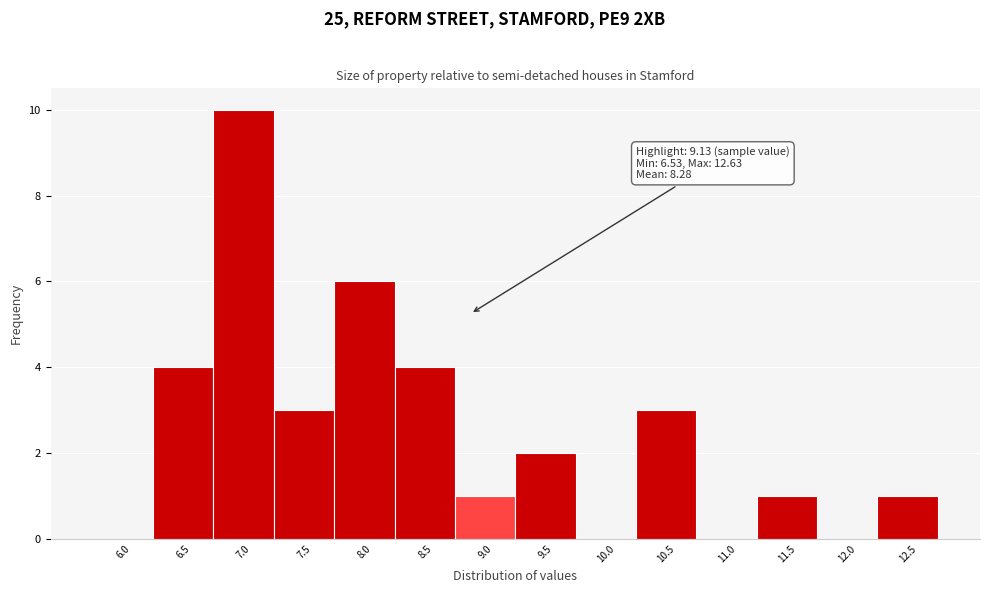

Reading left to right, what are all the values shown in this chart?

6.0=0	6.5=4	7.0=10	7.5=3	8.0=6	8.5=4	9.0=1	9.5=2	10.0=0	10.5=3	11.0=0	11.5=1	12.0=0	12.5=1